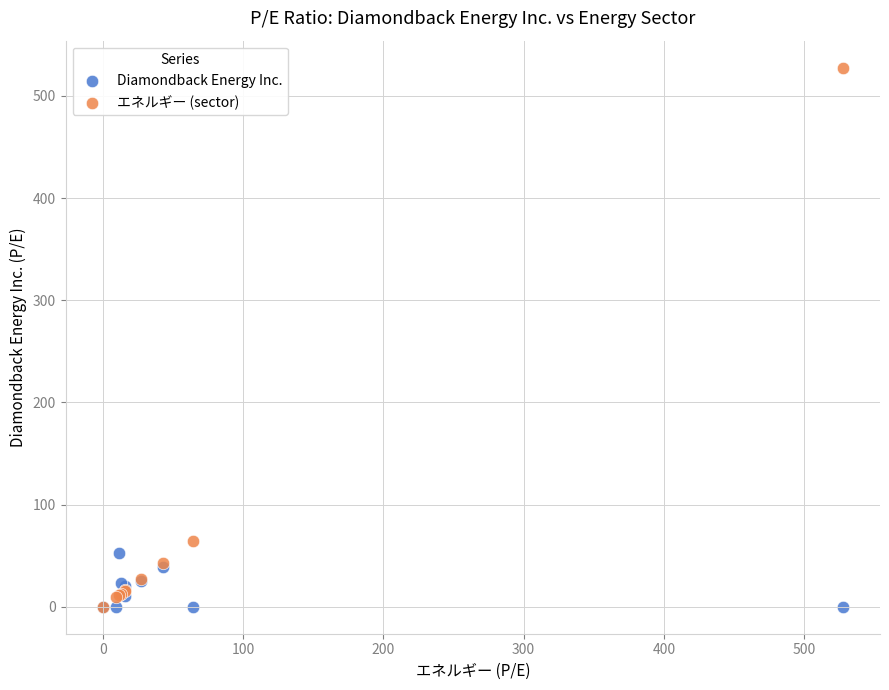

Across all series, what Y value is closest to 263?

64.0